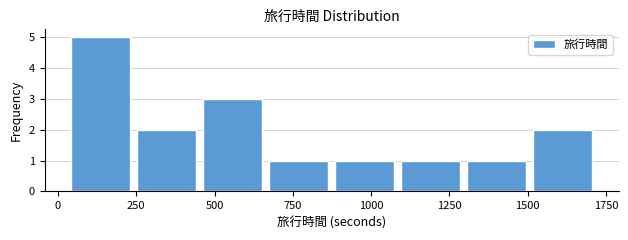

Reading left to right, transcribe this chart: for each bar, give the range it covers on the x-axis and its height. Neither the bar edges nor the heights are printed on the chart, so give them approximately, as read against the axes.

50 to 250: 5
250 to 450: 2
450 to 650: 3
650 to 850: 1
850 to 1100: 1
1100 to 1300: 1
1300 to 1500: 1
1500 to 1700: 2